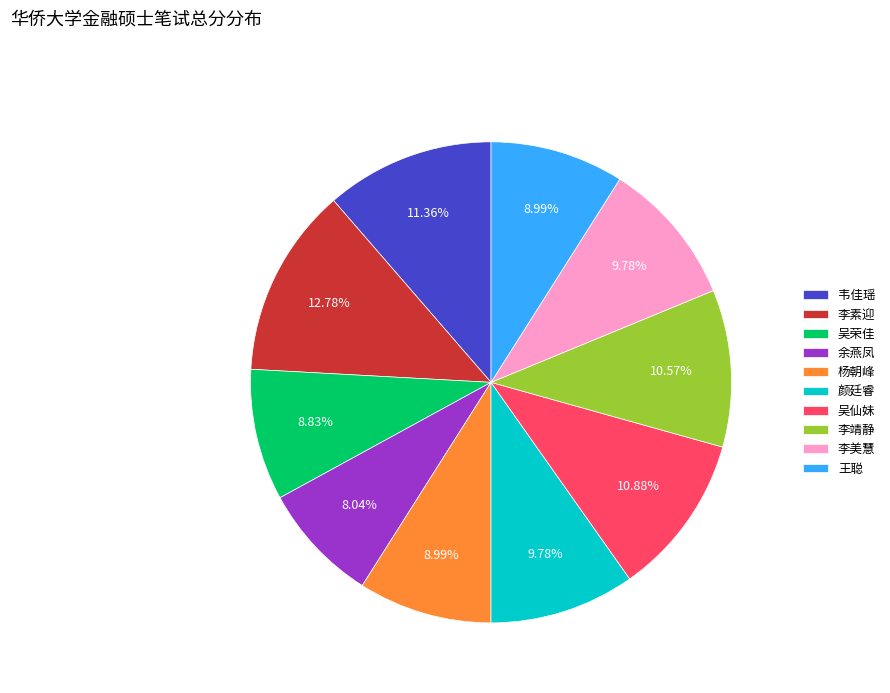

How many slices are in this pie chart?

10